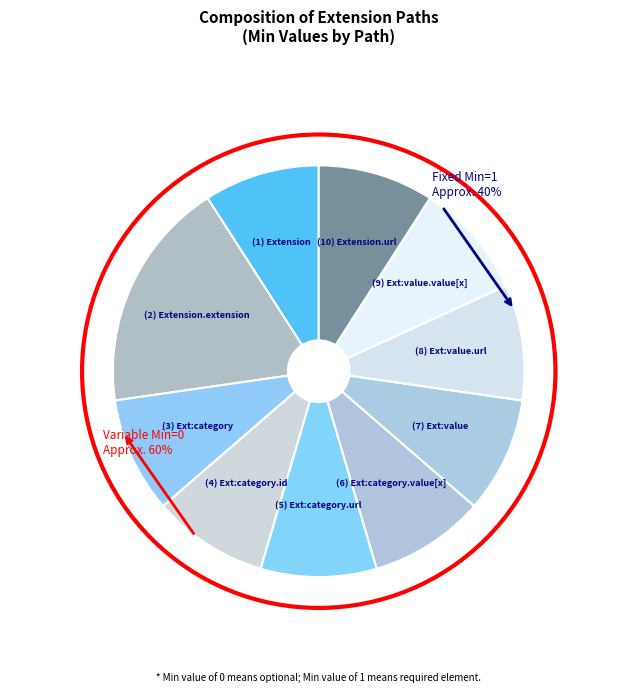

Between Extension.extension:value.value[x] and Extension.extension:category.url, which is larger?

Extension.extension:value.value[x]